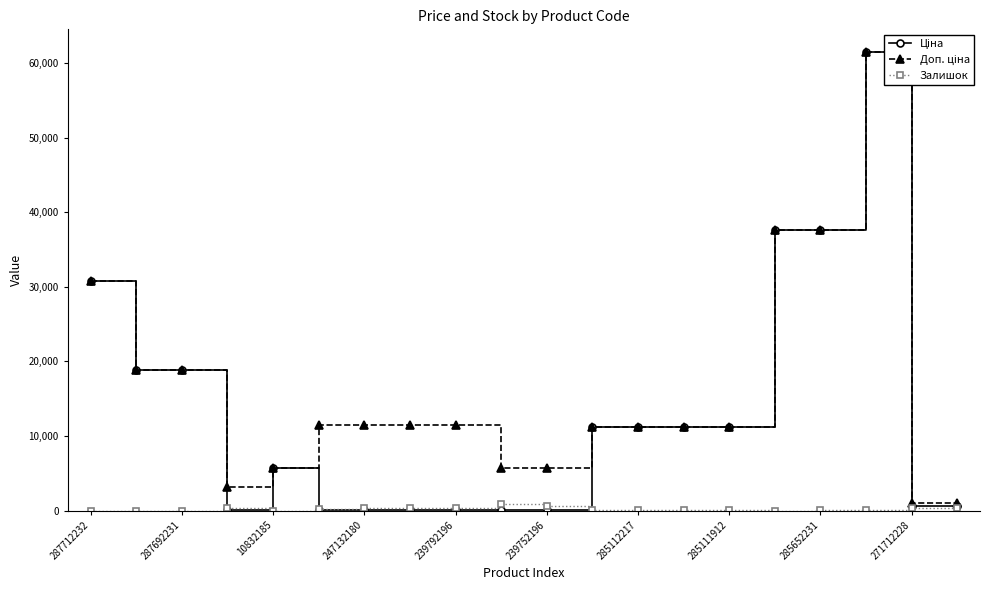

What is the greatest value displayed?

61434.3